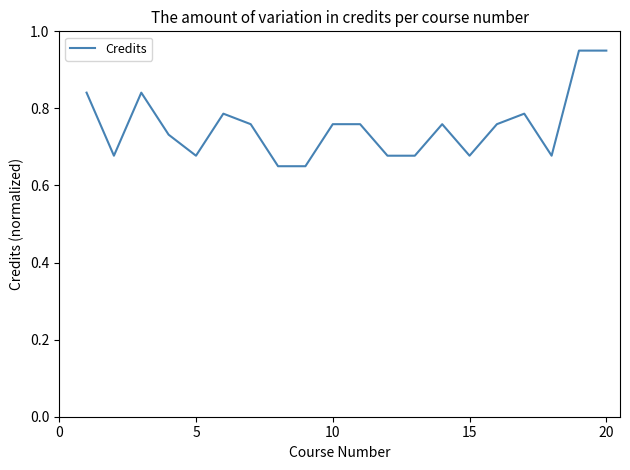

What is the difference between the maximum and minimum values?

0.3